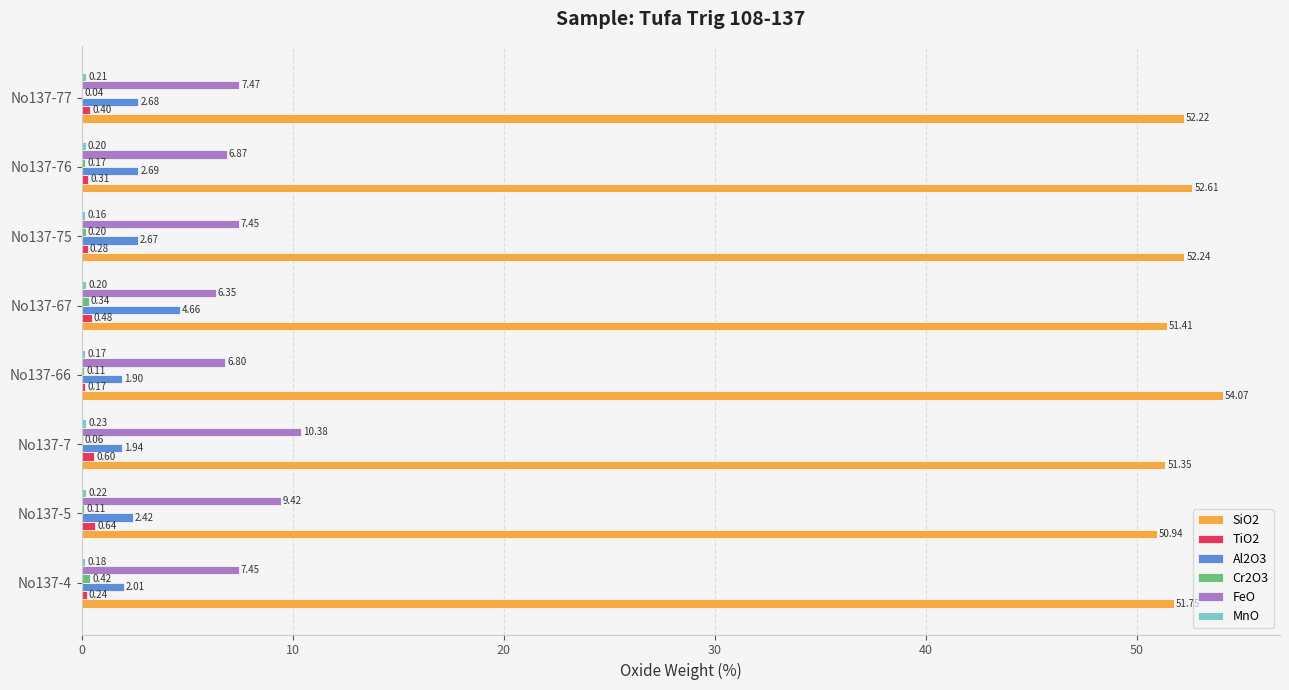

At which category is the sum across all series the highest?

No137-7